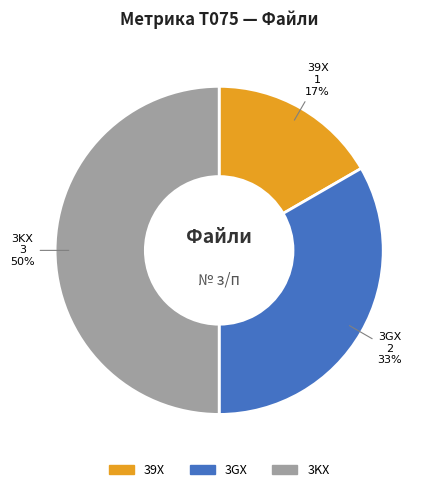

To the nearest percent, what is the average slice percentage?

33%